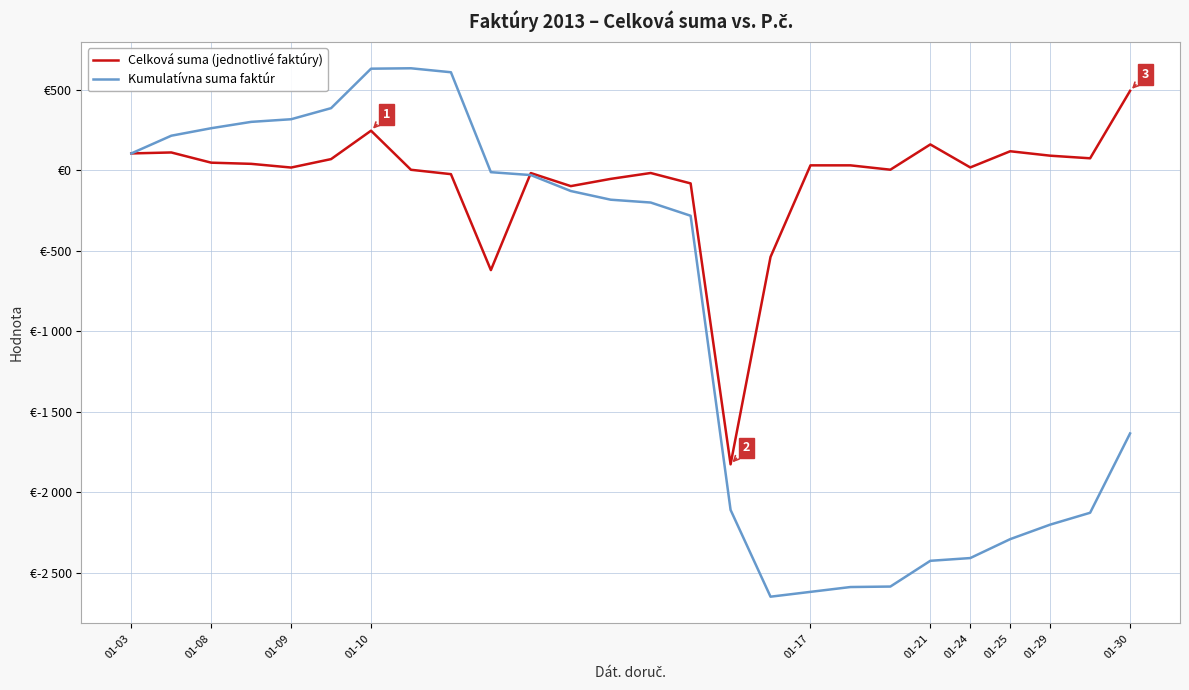

Where does the Celková suma (jednotlivé faktúry) series first go above 29?

01-03